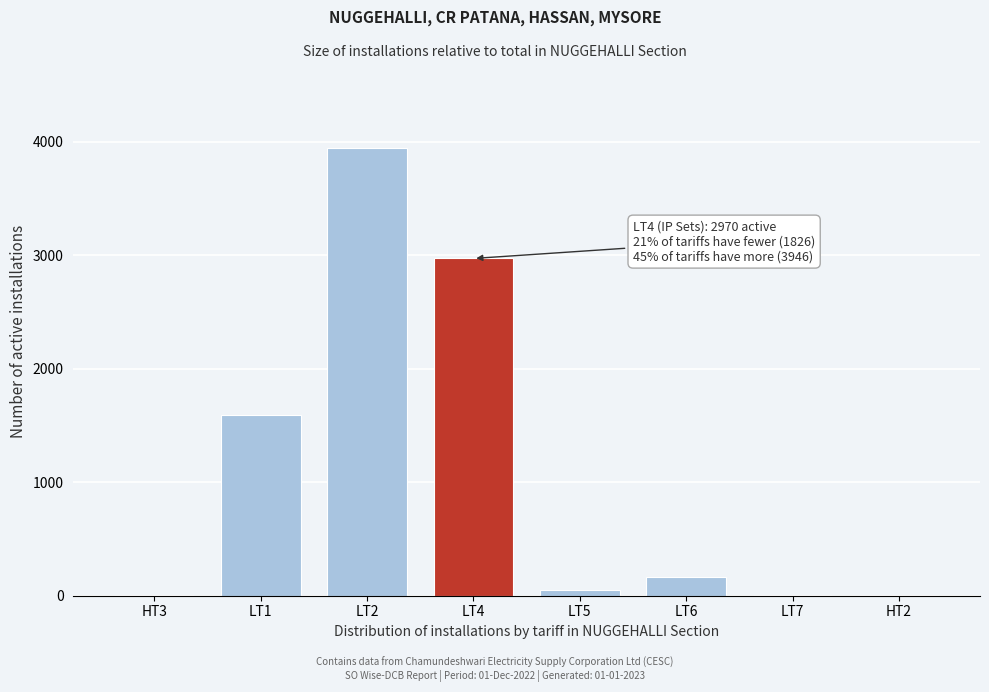

At which label is the value closest to 1974?

LT1